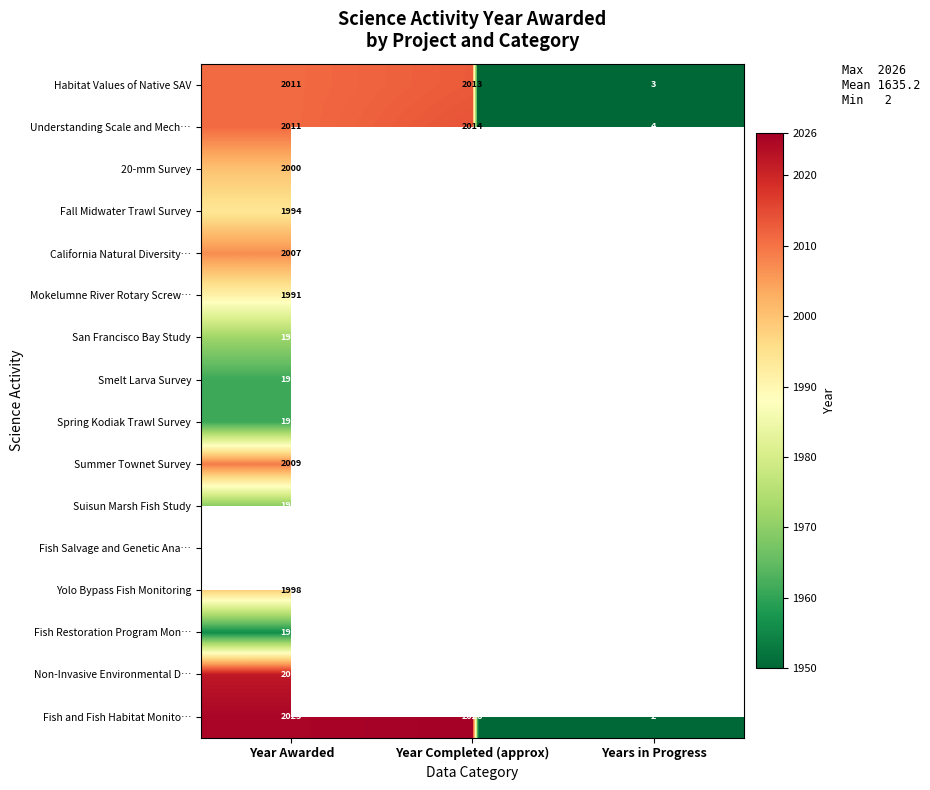

Is the value of Understanding Scale and Mech… at Year Completed (approx) greater than the value of Yolo Bypass Fish Monitoring at Year Awarded?

Yes